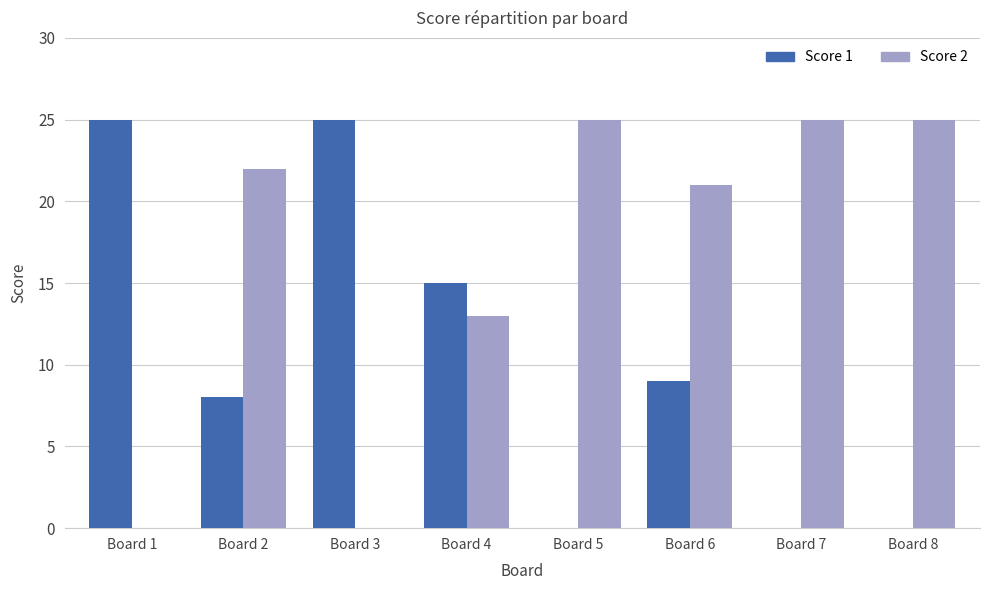

How many groups of bars are there?

8